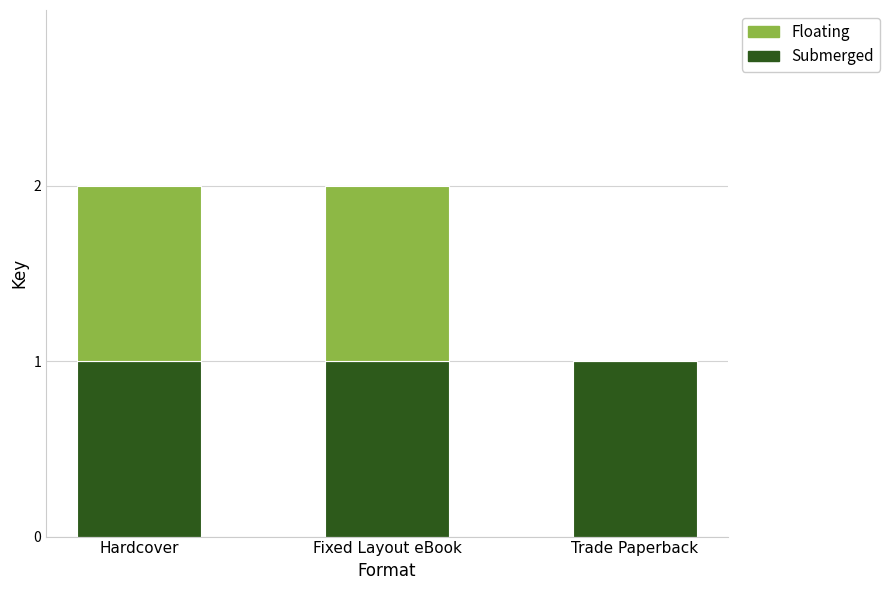

True or false: Submerged has a value of 1 at Hardcover.

True